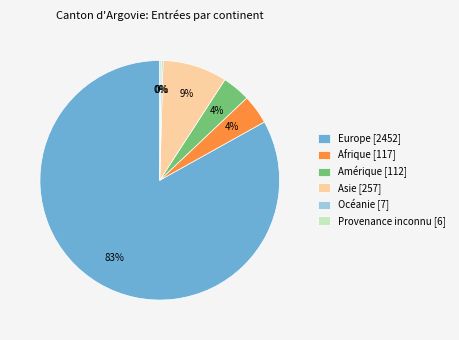

To the nearest percent, what portion does Afrique [117] represent?

4%